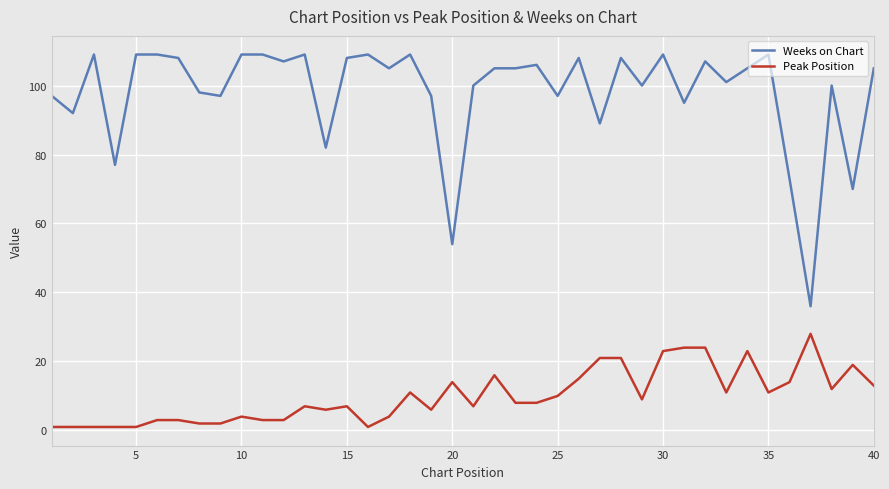

True or false: Peak Position and Weeks on Chart cross at least once.

False